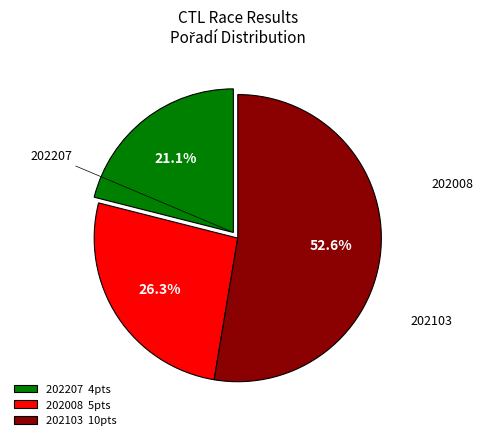

What is the total percentage of 202103 and 202008?

78.9%